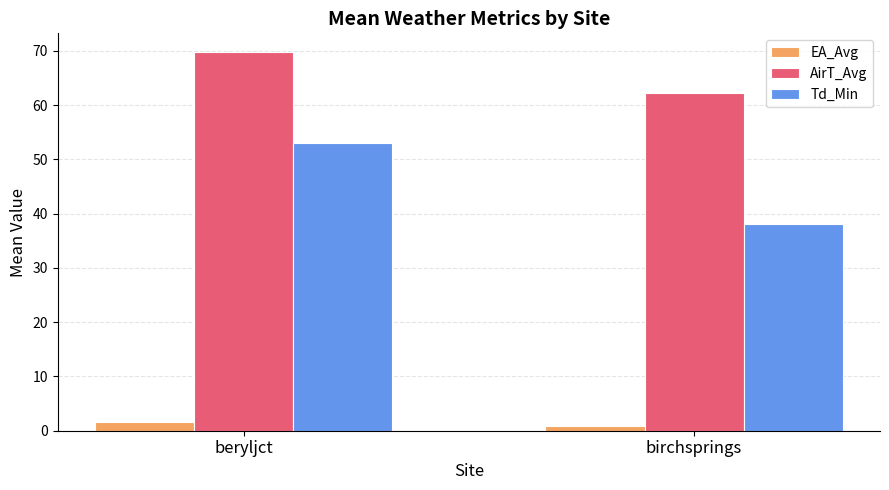

How many data points in AirT_Avg are less than 69?

1